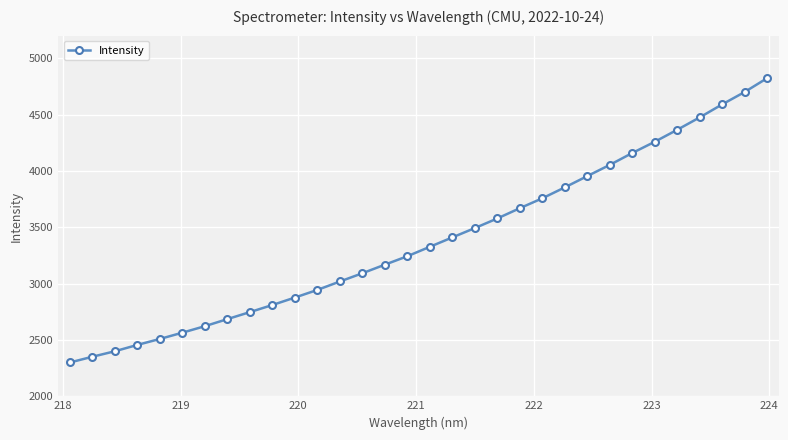

What is the minimum value shown in the chart?

2300.1